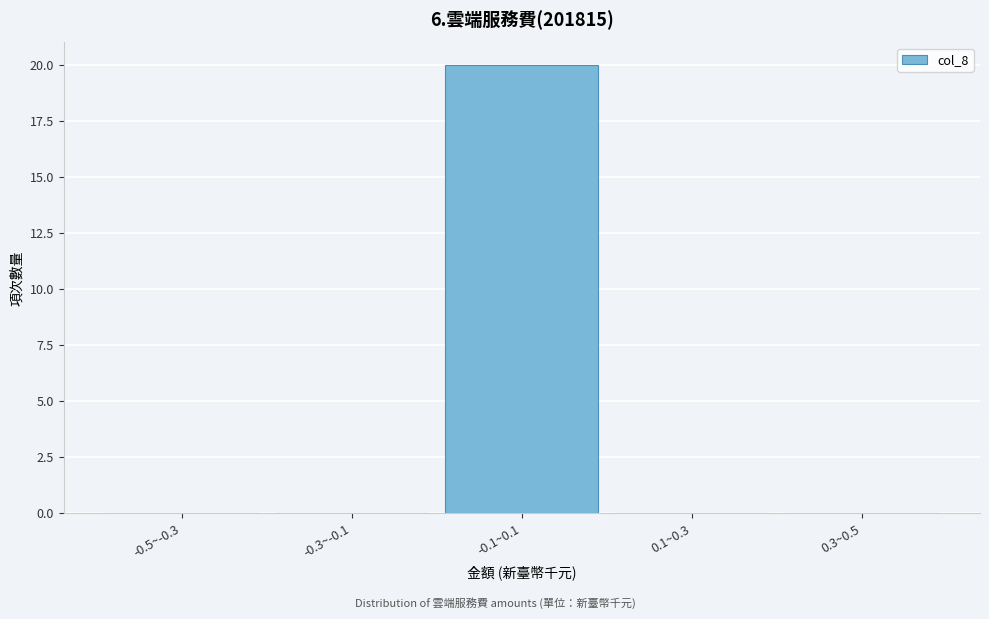

Reading right to left, transcribe all the data shown in this chart.

0.3~0.5=0	0.1~0.3=0	-0.1~0.1=20	-0.3~-0.1=0	-0.5~-0.3=0